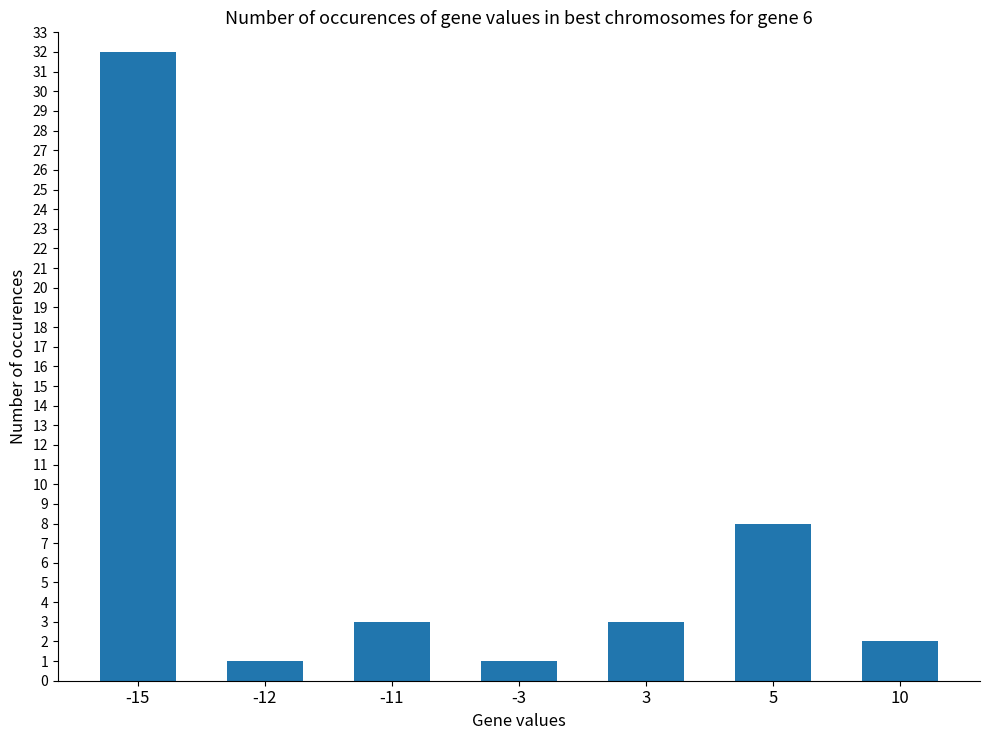

Reading left to right, transcribe all the data shown in this chart.

32	1	3	1	3	8	2